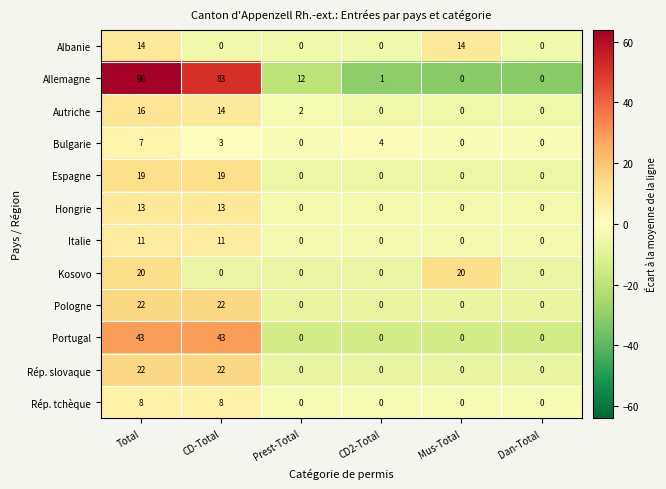

At which label does Autriche first exceed 2?

Total